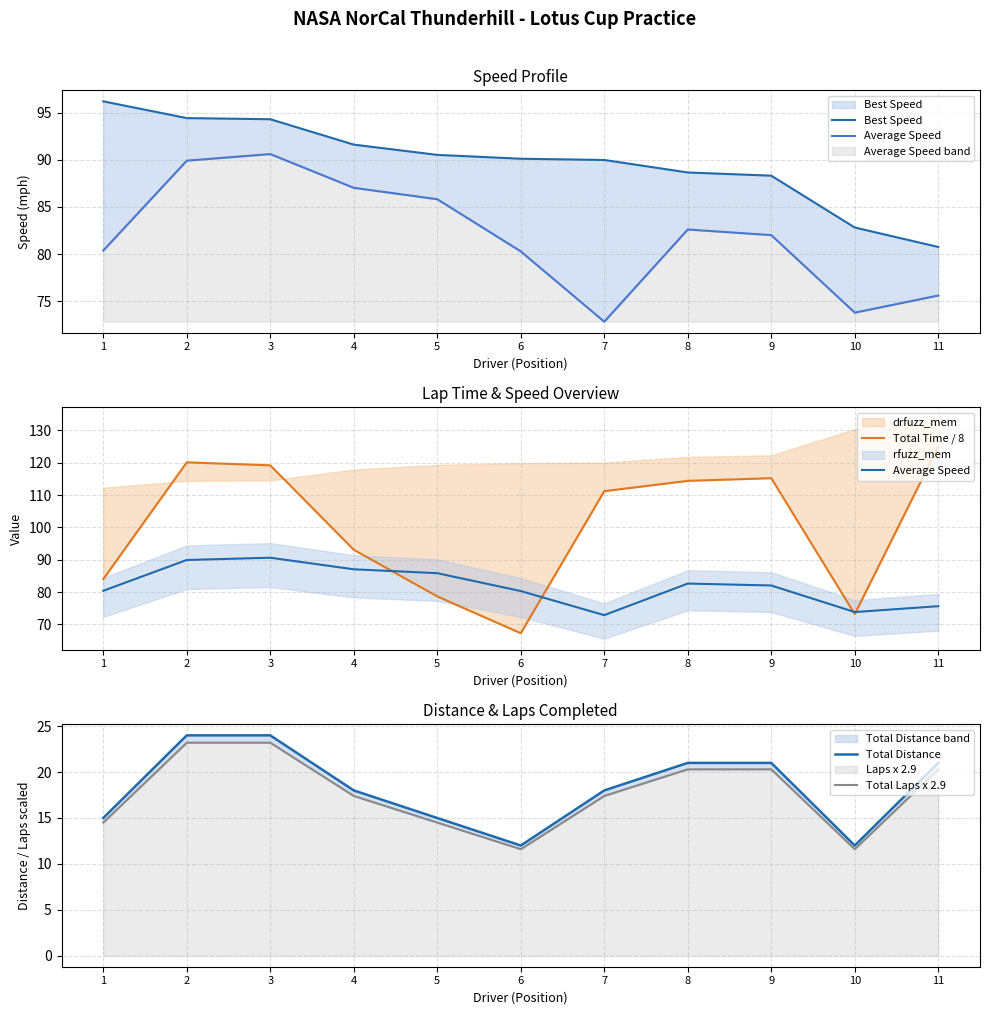

True or false: Total Time / 8 and Total Laps x 2.9 intersect in this chart.

False